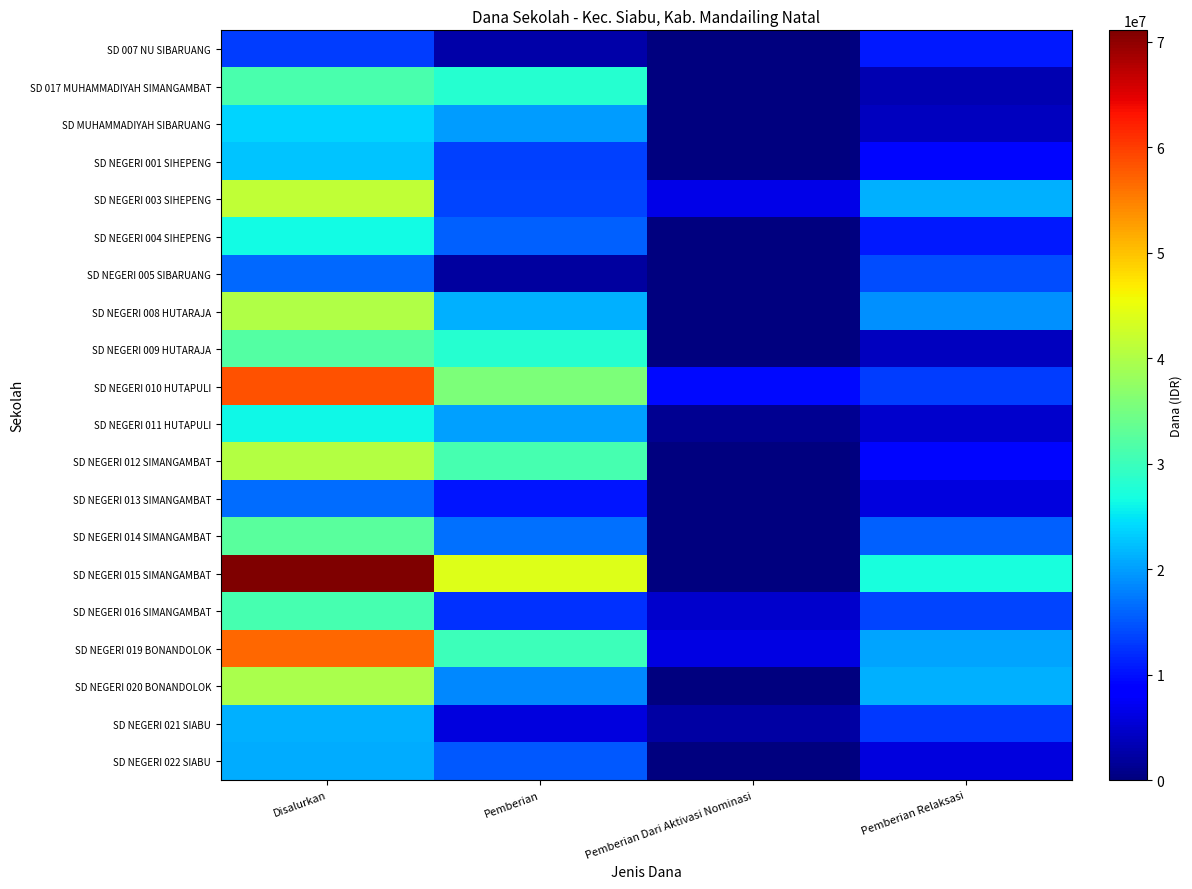

Reading right to left, extract all data points from this chart.

SD 007 NU SIBARUANG: Pemberian Relaksasi=10575000	Pemberian Dari Aktivasi Nominasi=0	Pemberian=2700000	Disalurkan=13275000
SD 017 MUHAMMADIYAH SIMANGAMBAT: Pemberian Relaksasi=3150000	Pemberian Dari Aktivasi Nominasi=0	Pemberian=28125000	Disalurkan=31275000
SD MUHAMMADIYAH SIBARUANG: Pemberian Relaksasi=4050000	Pemberian Dari Aktivasi Nominasi=0	Pemberian=19800000	Disalurkan=23850000
SD NEGERI 001 SIHEPENG: Pemberian Relaksasi=9225000	Pemberian Dari Aktivasi Nominasi=0	Pemberian=13500000	Disalurkan=22725000
SD NEGERI 003 SIHEPENG: Pemberian Relaksasi=21150000	Pemberian Dari Aktivasi Nominasi=6525000	Pemberian=13725000	Disalurkan=41400000
SD NEGERI 004 SIHEPENG: Pemberian Relaksasi=10800000	Pemberian Dari Aktivasi Nominasi=0	Pemberian=15750000	Disalurkan=26550000
SD NEGERI 005 SIBARUANG: Pemberian Relaksasi=14175000	Pemberian Dari Aktivasi Nominasi=0	Pemberian=2025000	Disalurkan=16200000
SD NEGERI 008 HUTARAJA: Pemberian Relaksasi=18900000	Pemberian Dari Aktivasi Nominasi=0	Pemberian=21150000	Disalurkan=40050000
SD NEGERI 009 HUTARAJA: Pemberian Relaksasi=4050000	Pemberian Dari Aktivasi Nominasi=0	Pemberian=28125000	Disalurkan=32175000
SD NEGERI 010 HUTAPULI: Pemberian Relaksasi=13275000	Pemberian Dari Aktivasi Nominasi=9675000	Pemberian=35550000	Disalurkan=58500000
SD NEGERI 011 HUTAPULI: Pemberian Relaksasi=4950000	Pemberian Dari Aktivasi Nominasi=1350000	Pemberian=20025000	Disalurkan=26325000
SD NEGERI 012 SIMANGAMBAT: Pemberian Relaksasi=9225000	Pemberian Dari Aktivasi Nominasi=0	Pemberian=31050000	Disalurkan=40275000
SD NEGERI 013 SIMANGAMBAT: Pemberian Relaksasi=6075000	Pemberian Dari Aktivasi Nominasi=0	Pemberian=10350000	Disalurkan=16425000
SD NEGERI 014 SIMANGAMBAT: Pemberian Relaksasi=15750000	Pemberian Dari Aktivasi Nominasi=0	Pemberian=16875000	Disalurkan=32625000
SD NEGERI 015 SIMANGAMBAT: Pemberian Relaksasi=27000000	Pemberian Dari Aktivasi Nominasi=0	Pemberian=44100000	Disalurkan=71100000
SD NEGERI 016 SIMANGAMBAT: Pemberian Relaksasi=13725000	Pemberian Dari Aktivasi Nominasi=4950000	Pemberian=12375000	Disalurkan=31050000
SD NEGERI 019 BONANDOLOK: Pemberian Relaksasi=20475000	Pemberian Dari Aktivasi Nominasi=6300000	Pemberian=30150000	Disalurkan=56925000
SD NEGERI 020 BONANDOLOK: Pemberian Relaksasi=21150000	Pemberian Dari Aktivasi Nominasi=0	Pemberian=18450000	Disalurkan=39600000
SD NEGERI 021 SIABU: Pemberian Relaksasi=13050000	Pemberian Dari Aktivasi Nominasi=2250000	Pemberian=6075000	Disalurkan=21375000
SD NEGERI 022 SIABU: Pemberian Relaksasi=5850000	Pemberian Dari Aktivasi Nominasi=0	Pemberian=15075000	Disalurkan=20925000